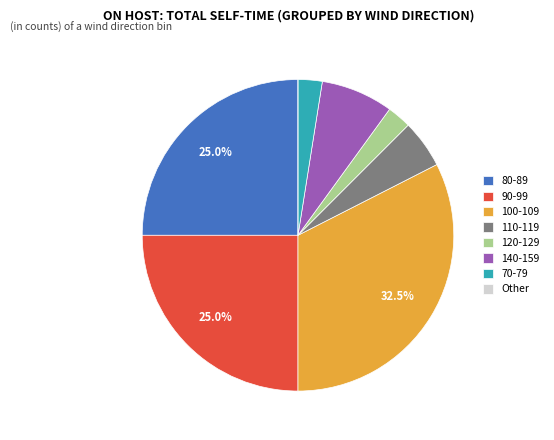

What is the largest slice in the pie chart?

100-109